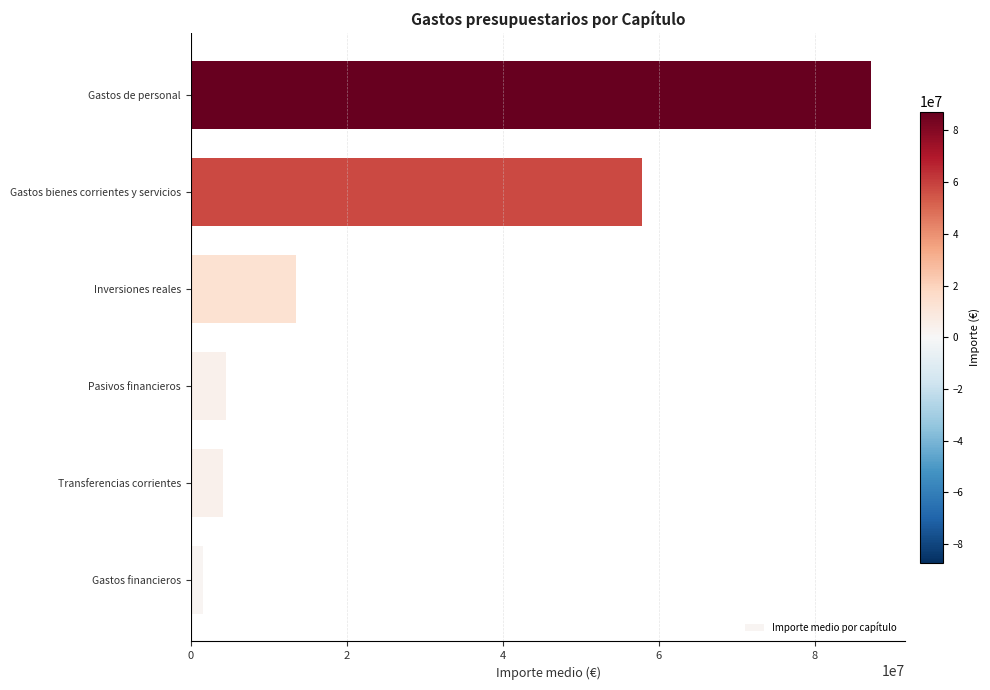

What is the average value?

28137171.2